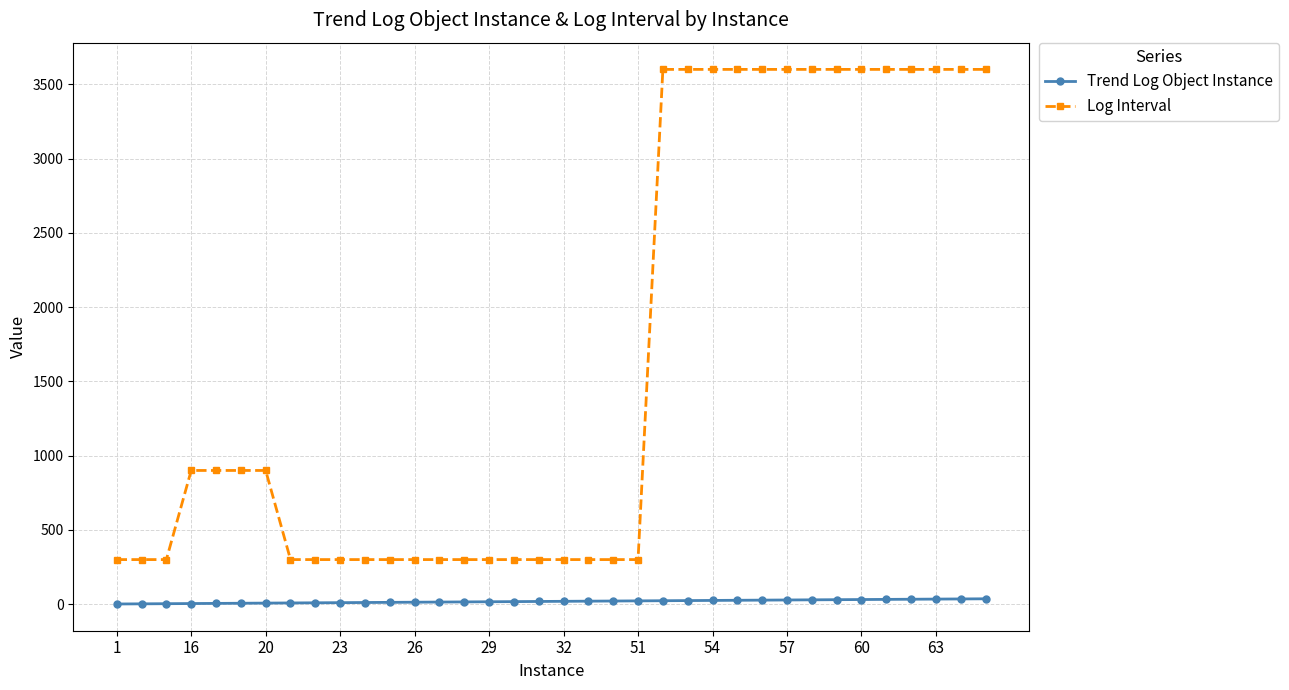

List the series in order of their overall mean, lowest first.

Trend Log Object Instance, Log Interval